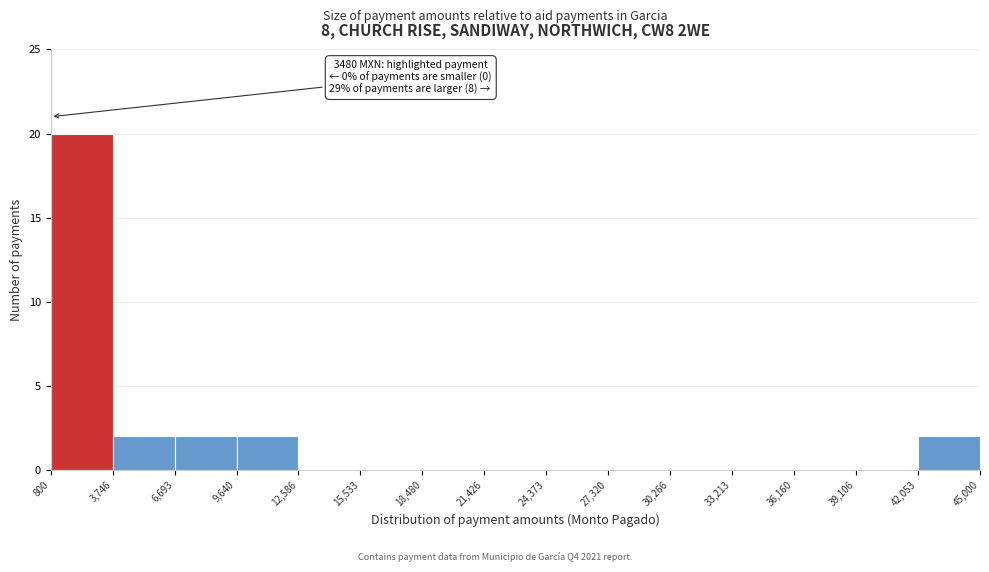

Over which range of the x-axis is the bar tallest?

800 to 3,746